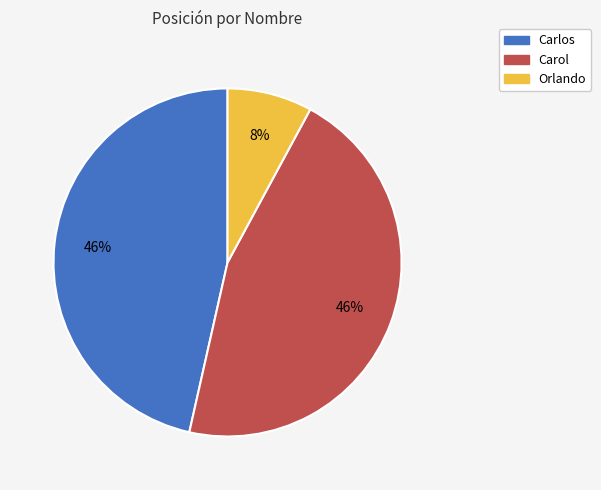

Which slice is the smallest?

Orlando